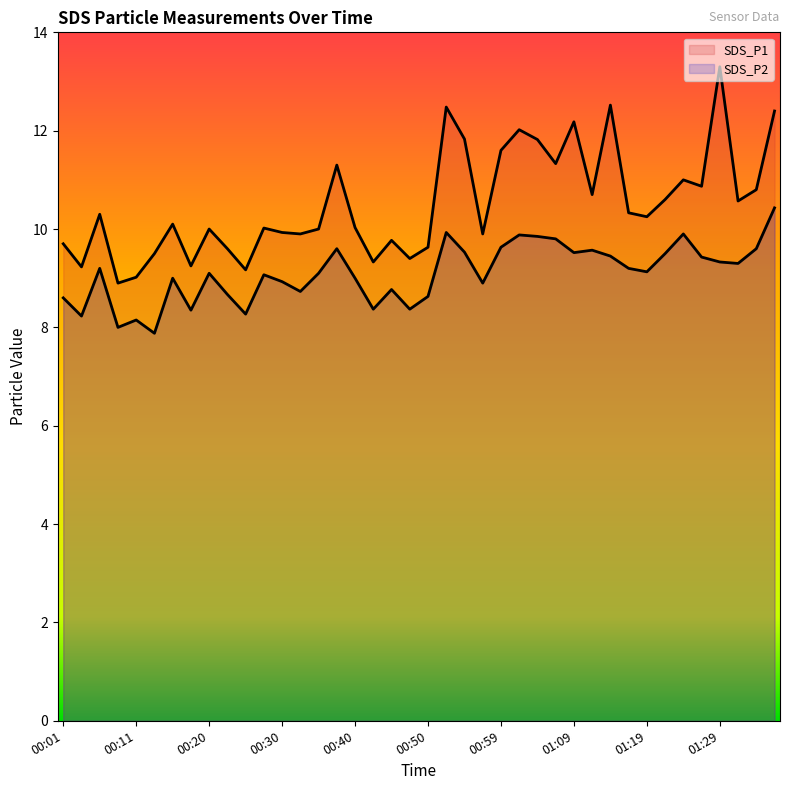

What is the label of the 10th point from the left?

00:23